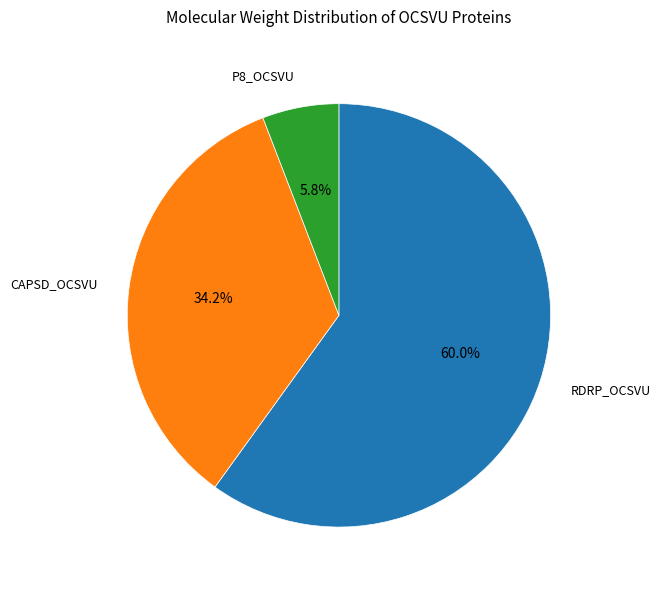

Does any single category account for the majority?

Yes